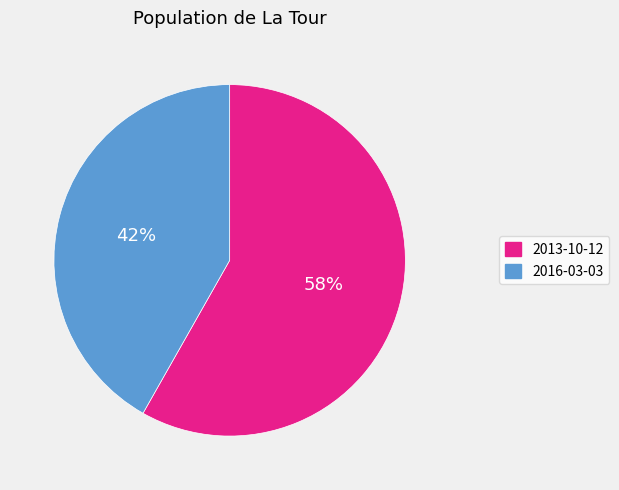

To the nearest percent, what portion does 2013-10-12 represent?

58%